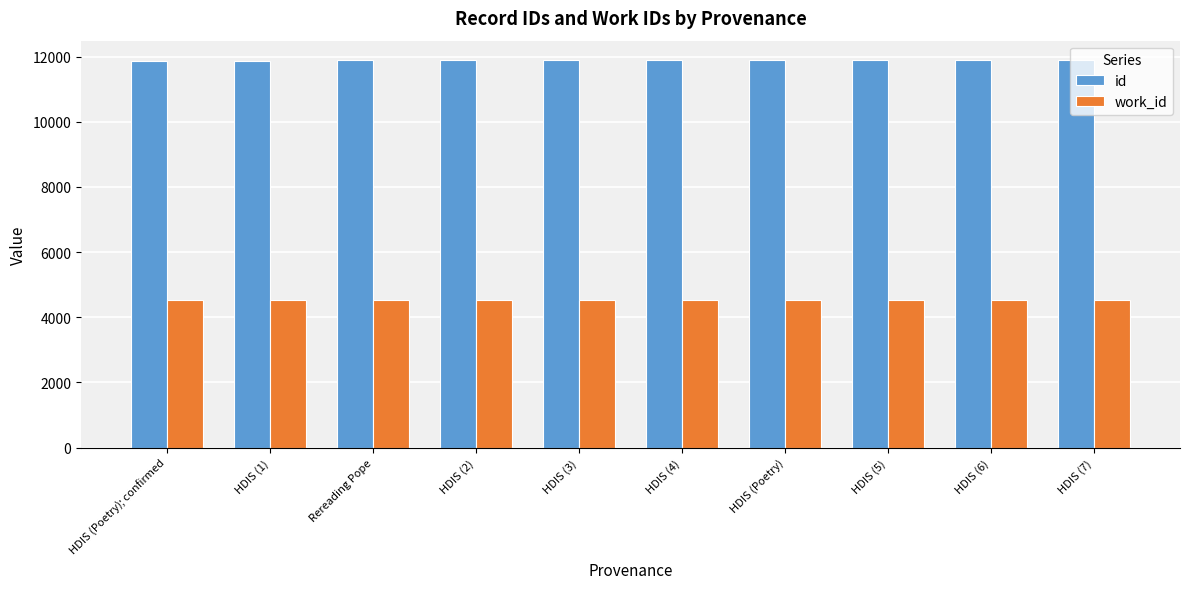

What is the highest value of the id series?

11895